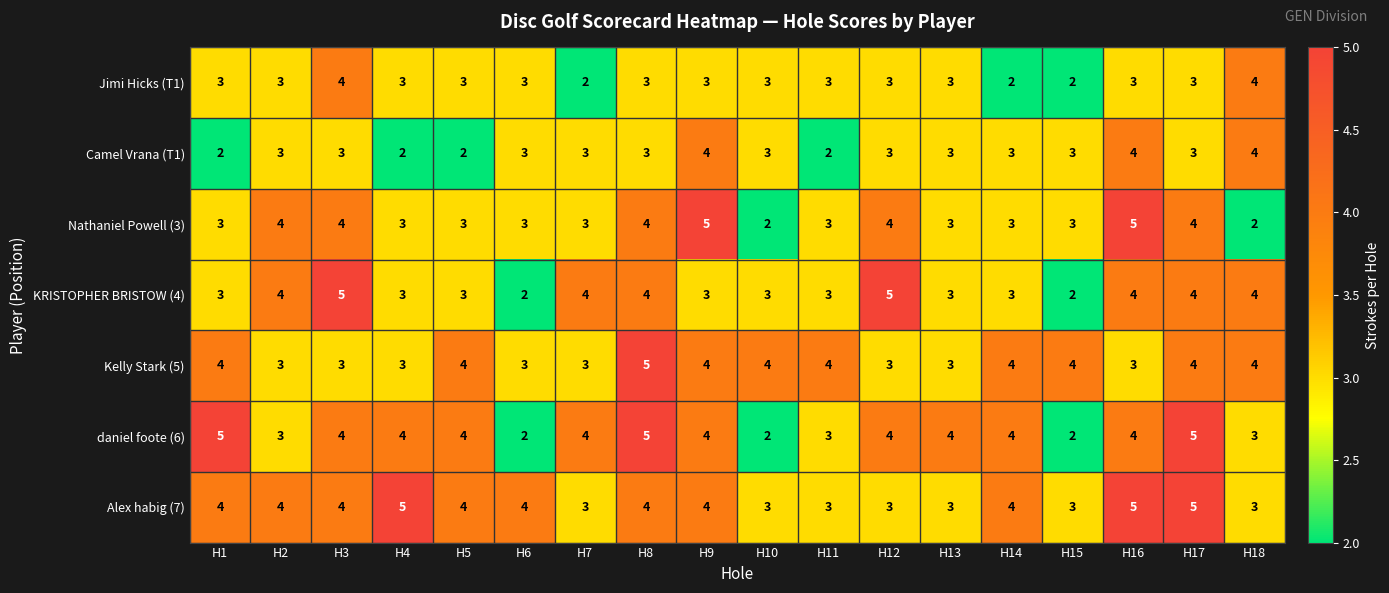

Which series has the largest total across all categories?

Alex habig (7)